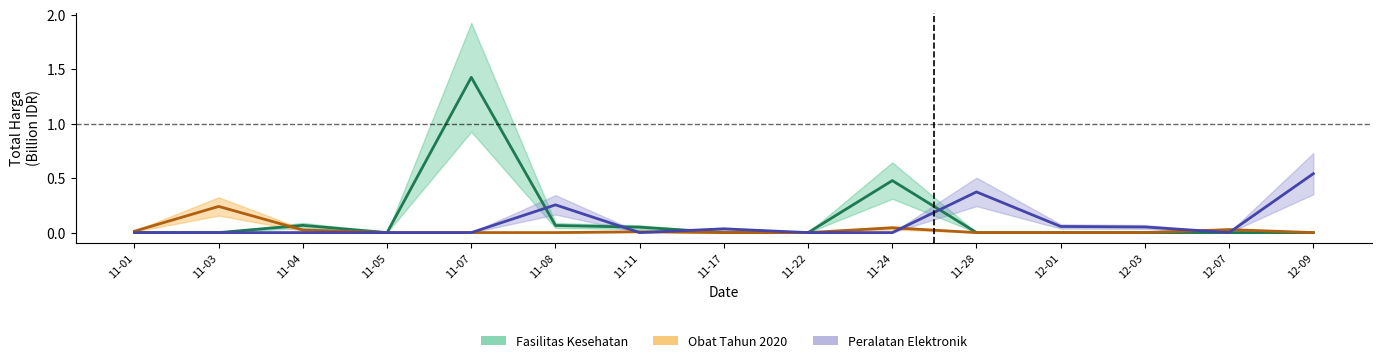

What position from the left is 12-09?

15